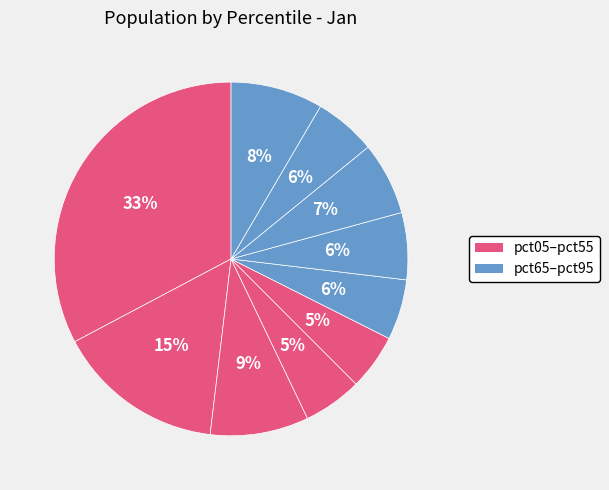

What is the largest slice in the pie chart?

pct05